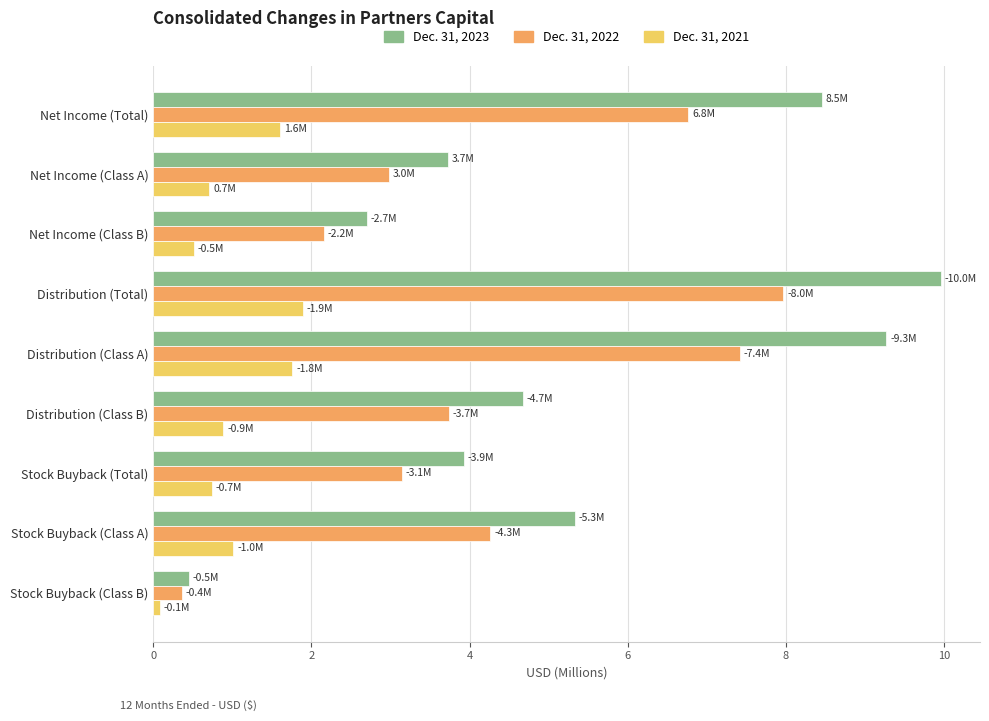

Rank the series at Net Income (Class A) from lowest to highest value.

Dec. 31, 2021, Dec. 31, 2022, Dec. 31, 2023